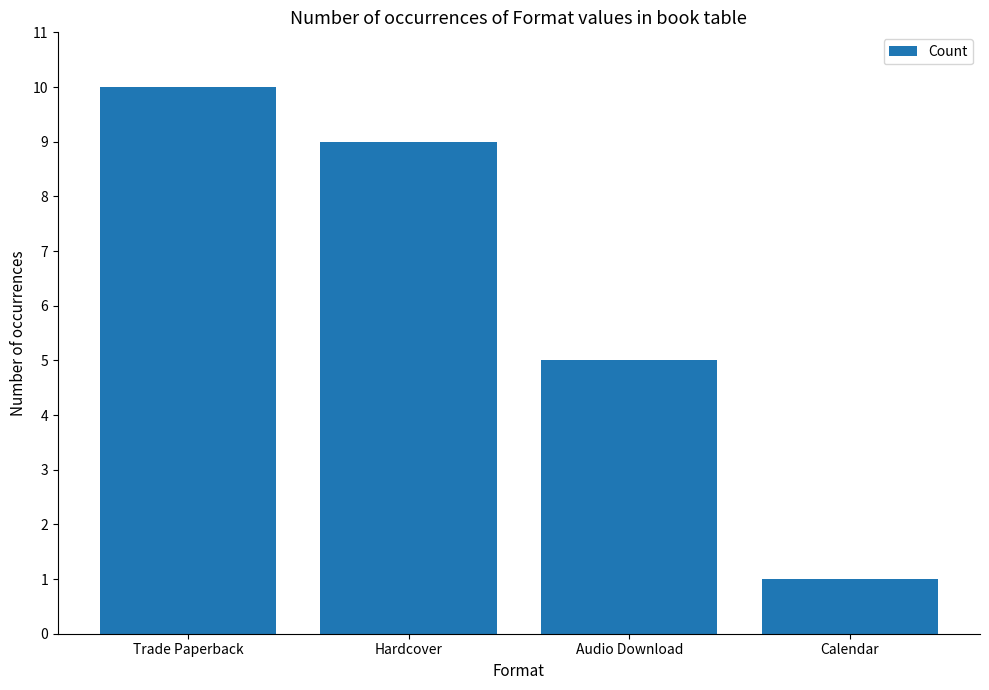

List the labels in order of value, largest first.

Trade Paperback, Hardcover, Audio Download, Calendar